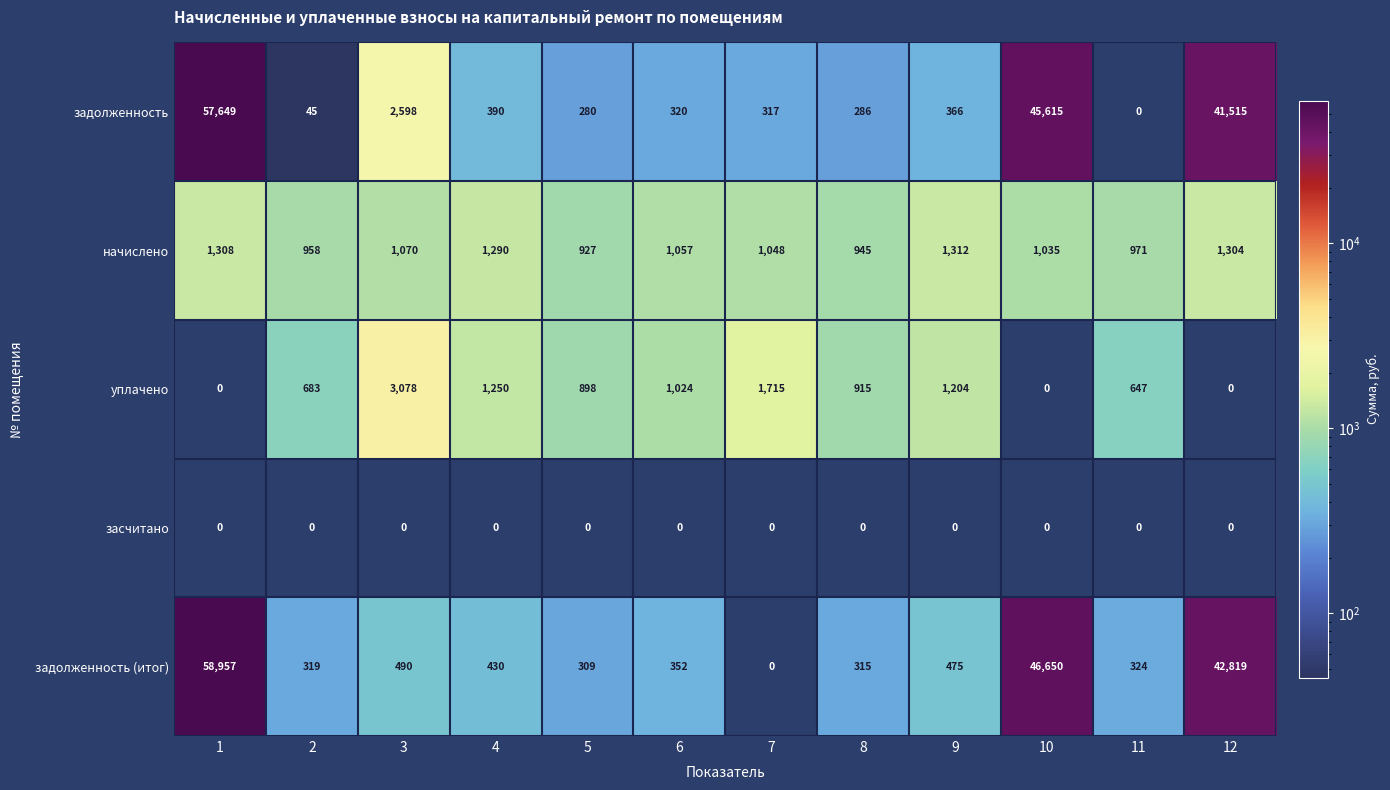

The задолженность series shows 23 at 2. True or false?

False